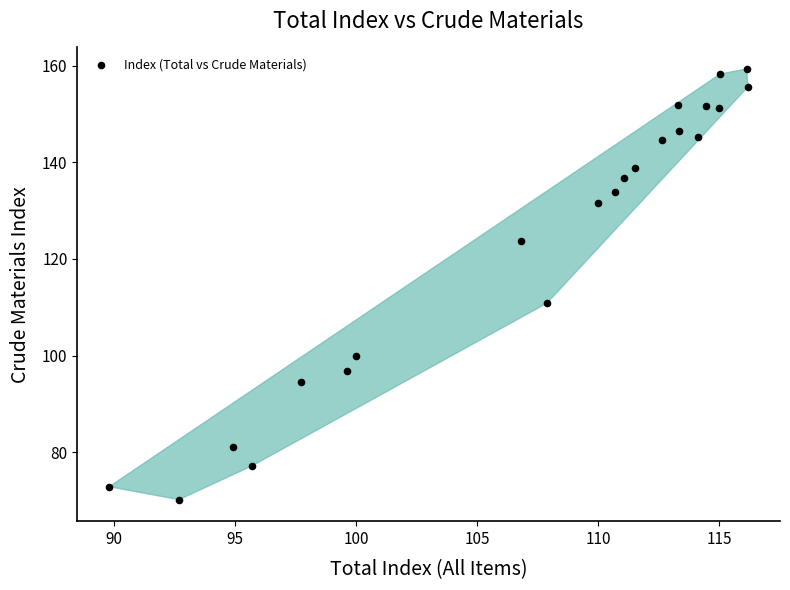

What Y value in the scatter plot is closest to 114?

110.8